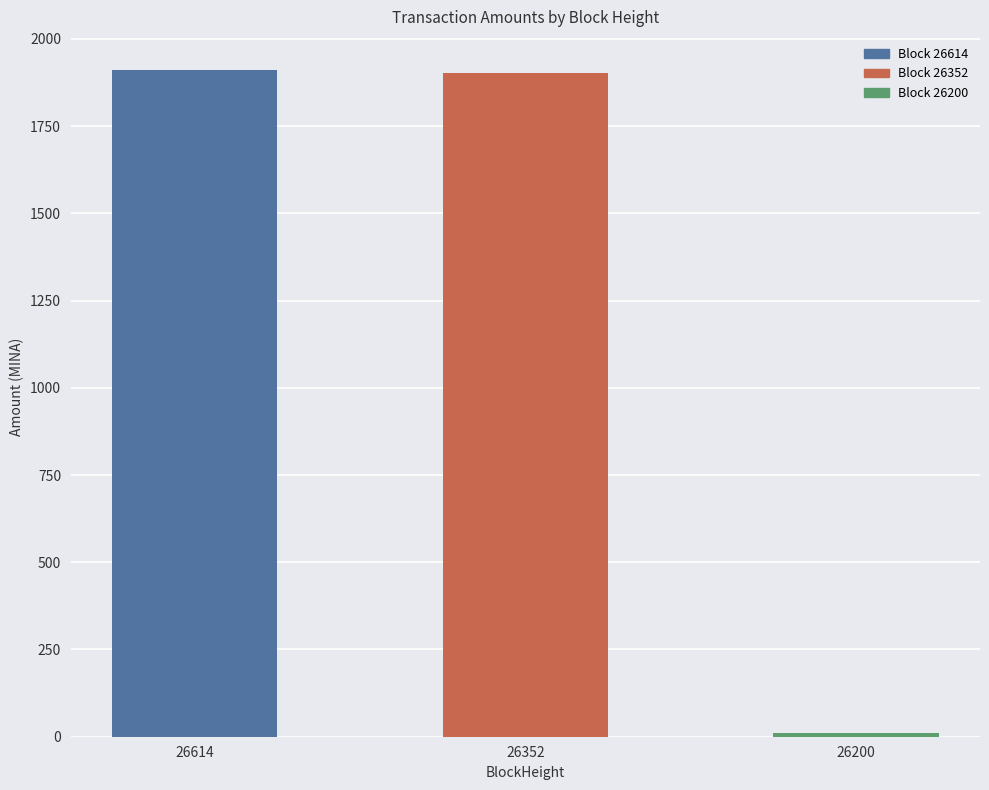

What is the average value?

1273.7